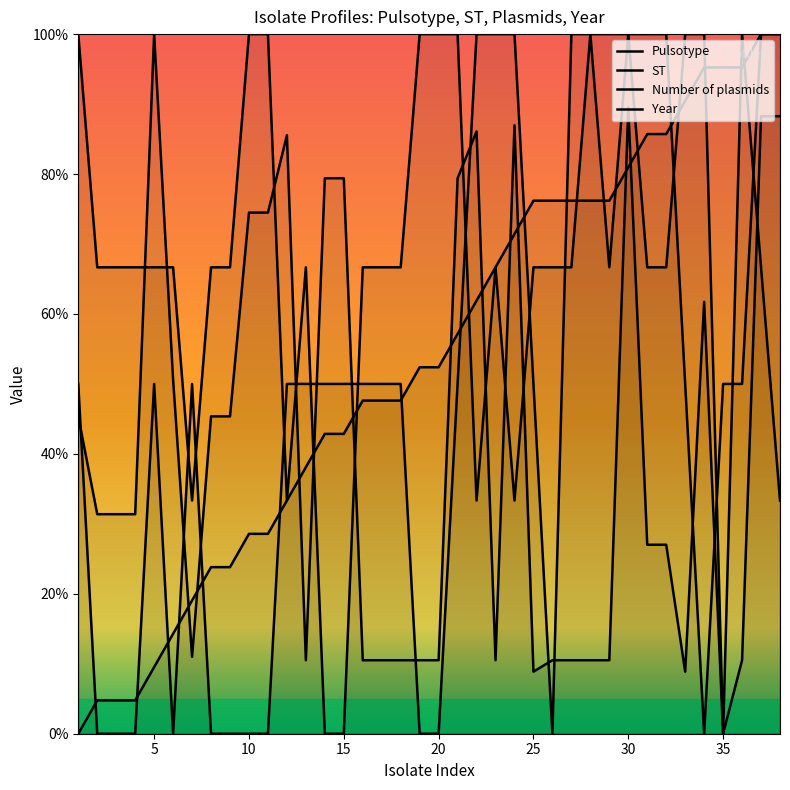

Where is the first local minimum for Number of plasmids?

30